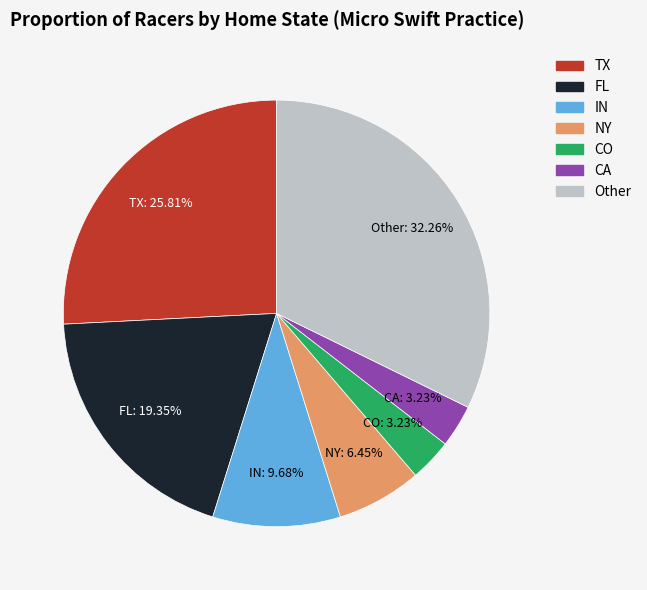

Is there a majority slice in this chart?

No